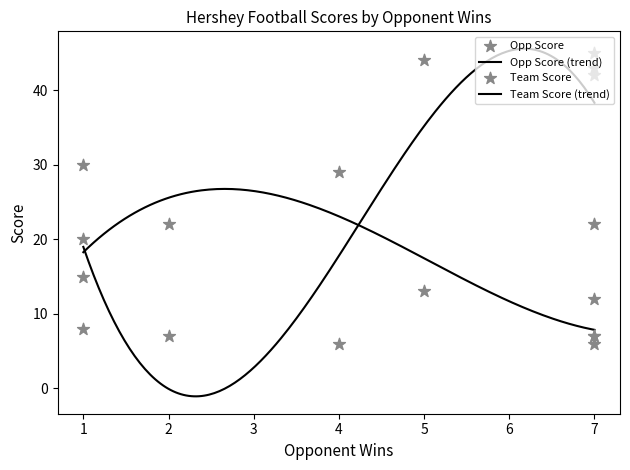

Which series reaches the maximum Y coordinate?

Opp Score